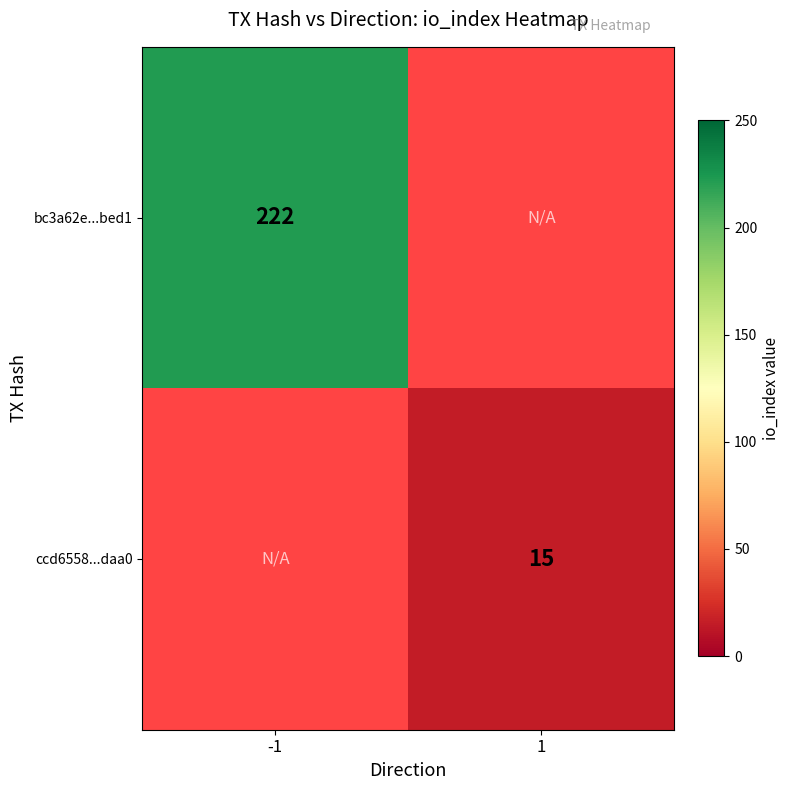

Which category has the lowest value across all series?

1